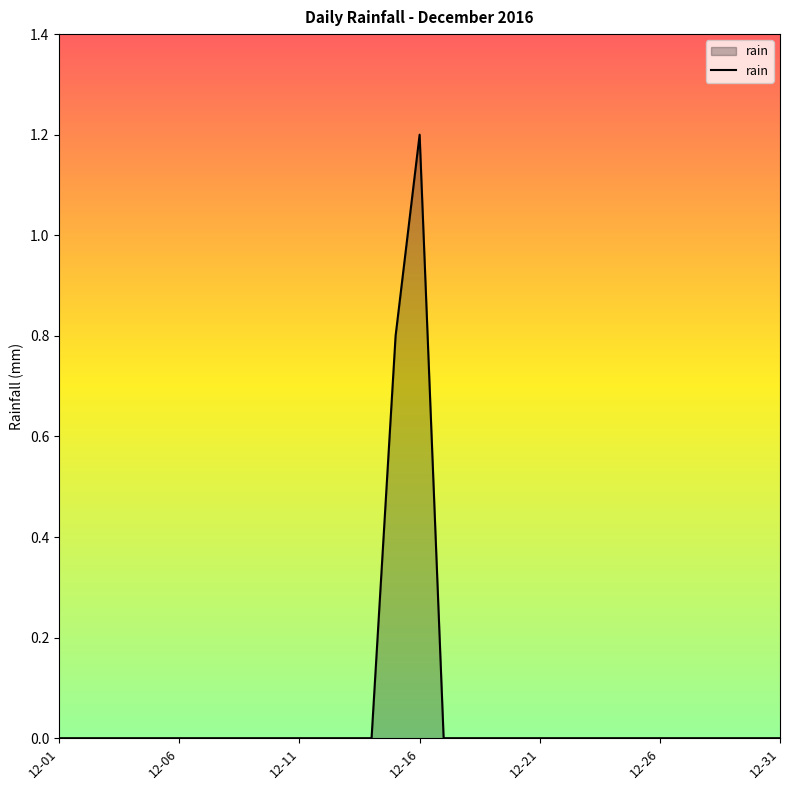

What is the difference between the maximum and minimum values?

1.2